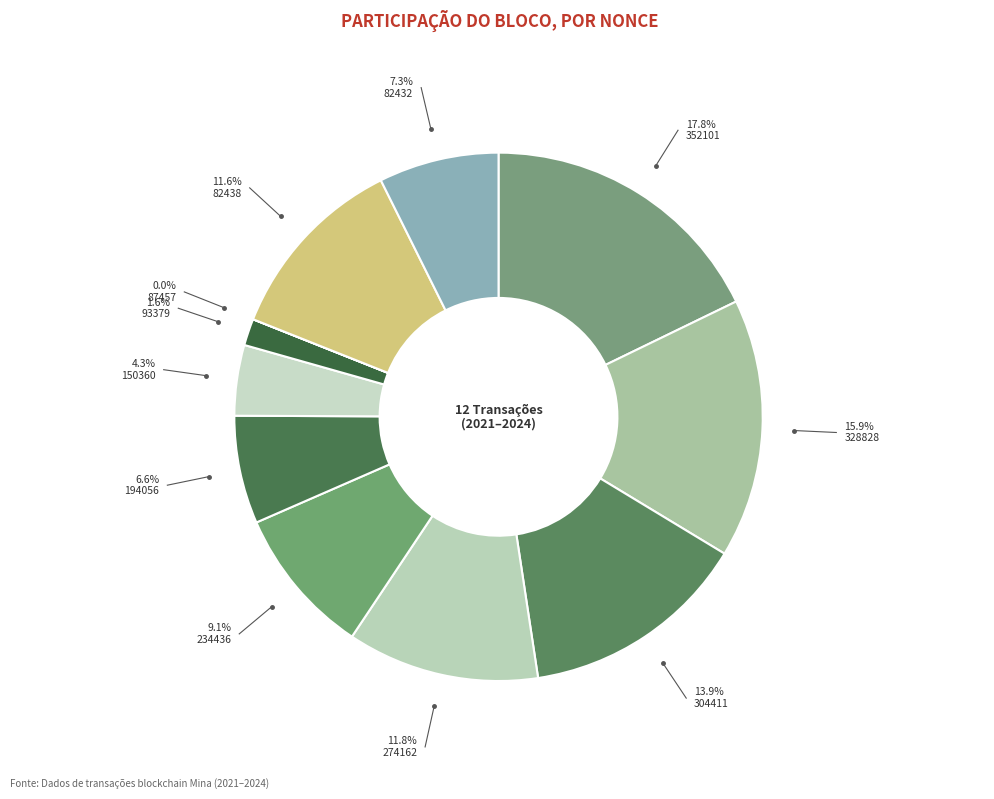

What percentage is the 274162 slice, to the nearest percent?

12%